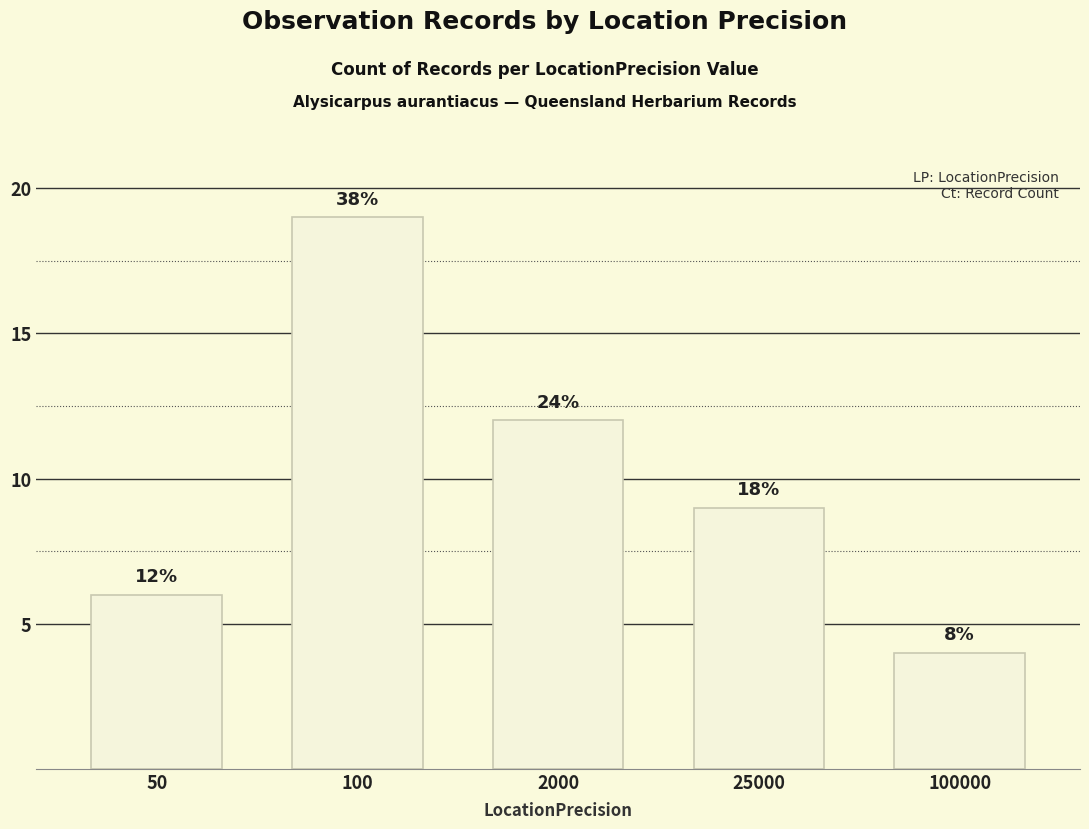

How many bars are there in total?

5